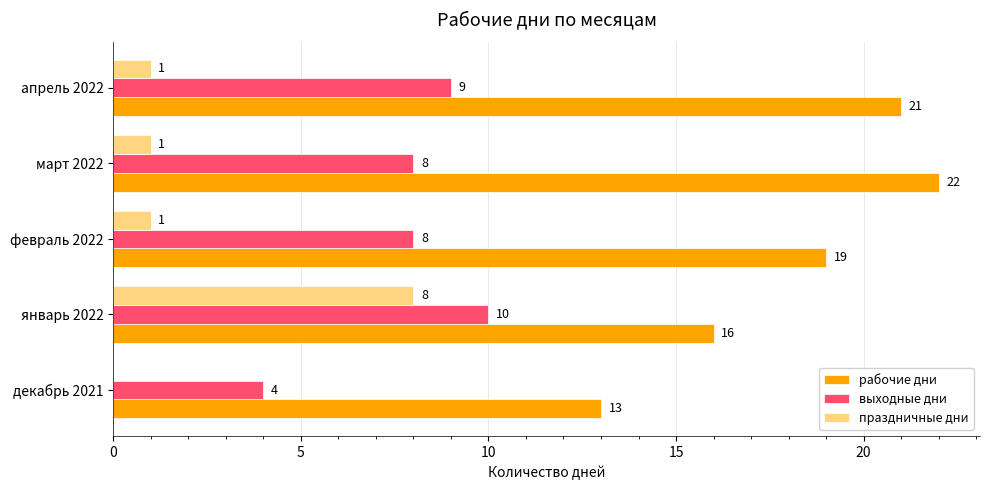

Which series changed the most between декабрь 2021 and апрель 2022?

рабочие дни